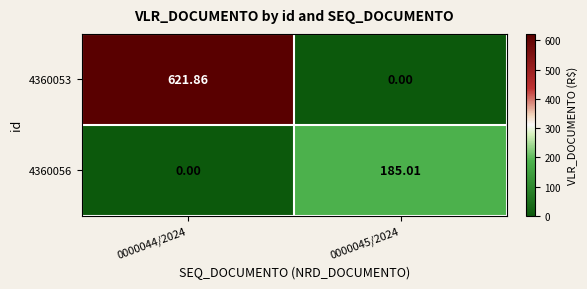

Is the value of 4360053 at 0000044/2024 greater than the value of 4360056 at 0000044/2024?

Yes